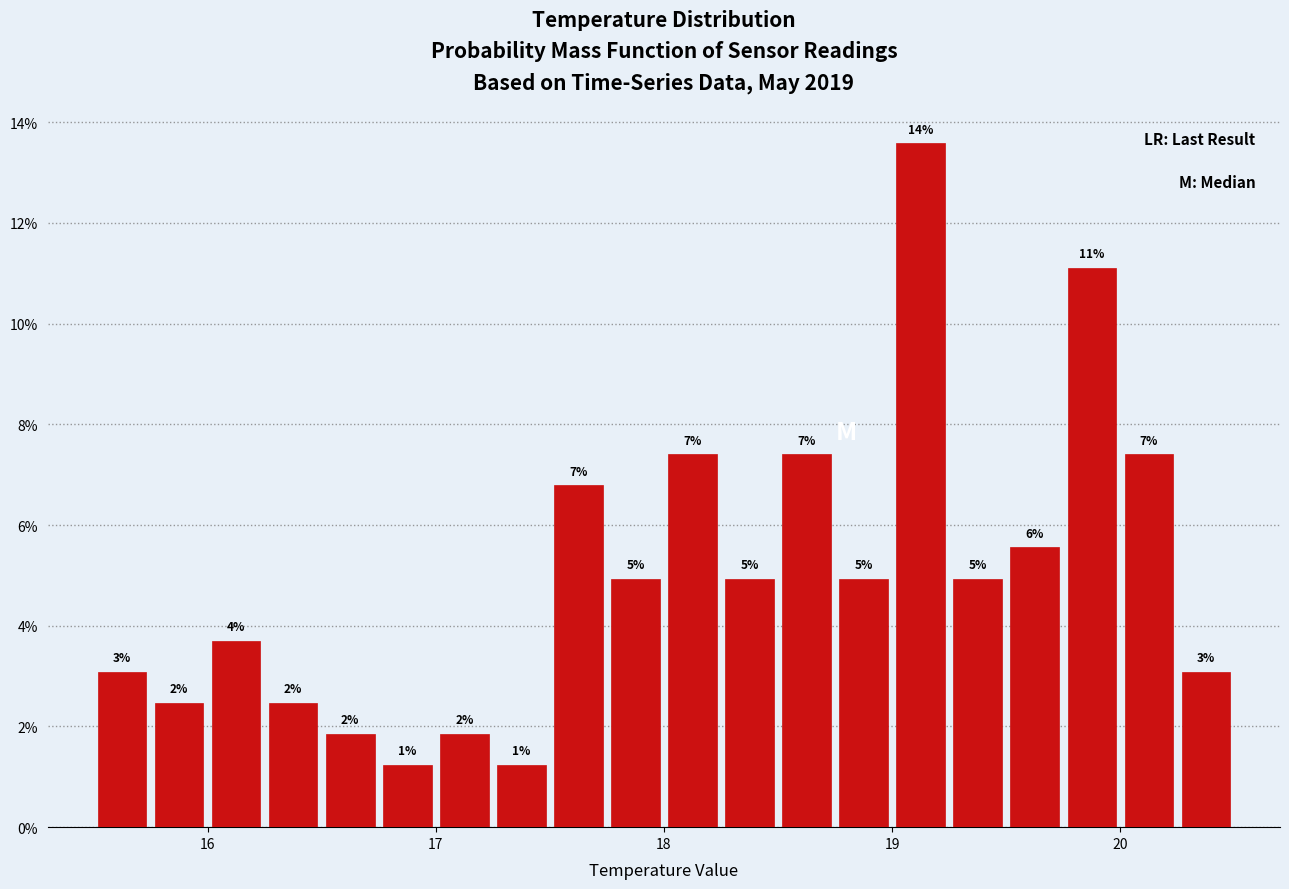

Around what value on the x-axis is the tallest bar? Give the approximate position of its centre, as read against the axis.

19.1